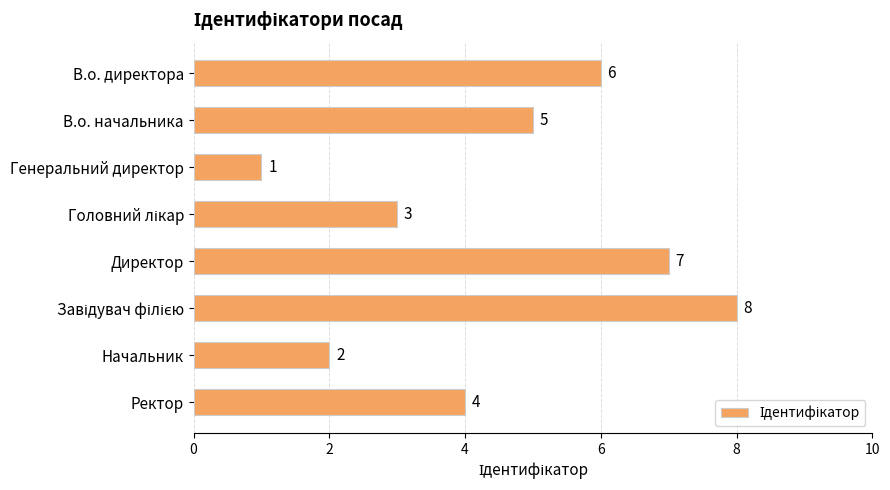

What is the label of the 8th bar from the bottom?

В.о. директора